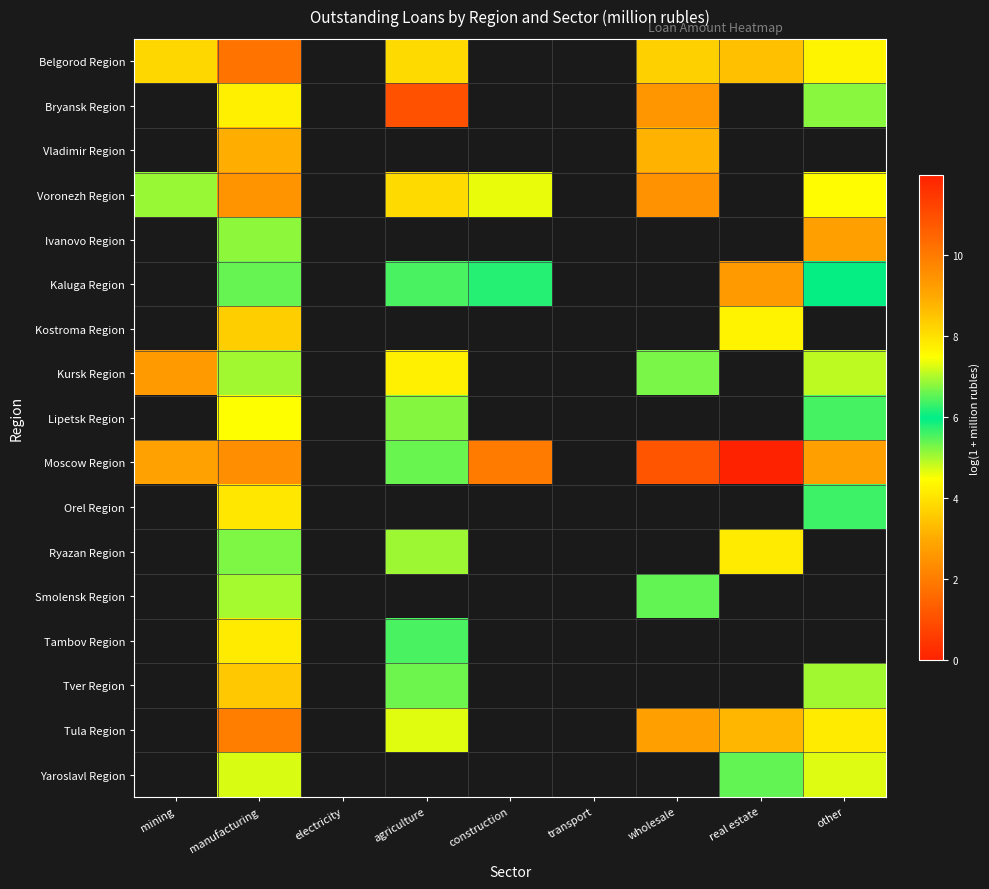

How many values in Smolensk Region are above zero?

2